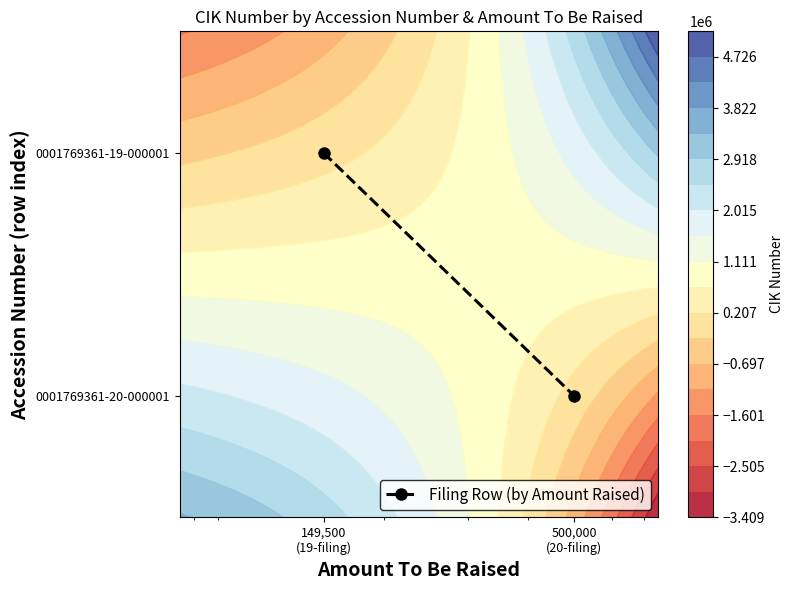

List the labels in order of value, smallest first.

500,000
(20-filing), 149,500
(19-filing)